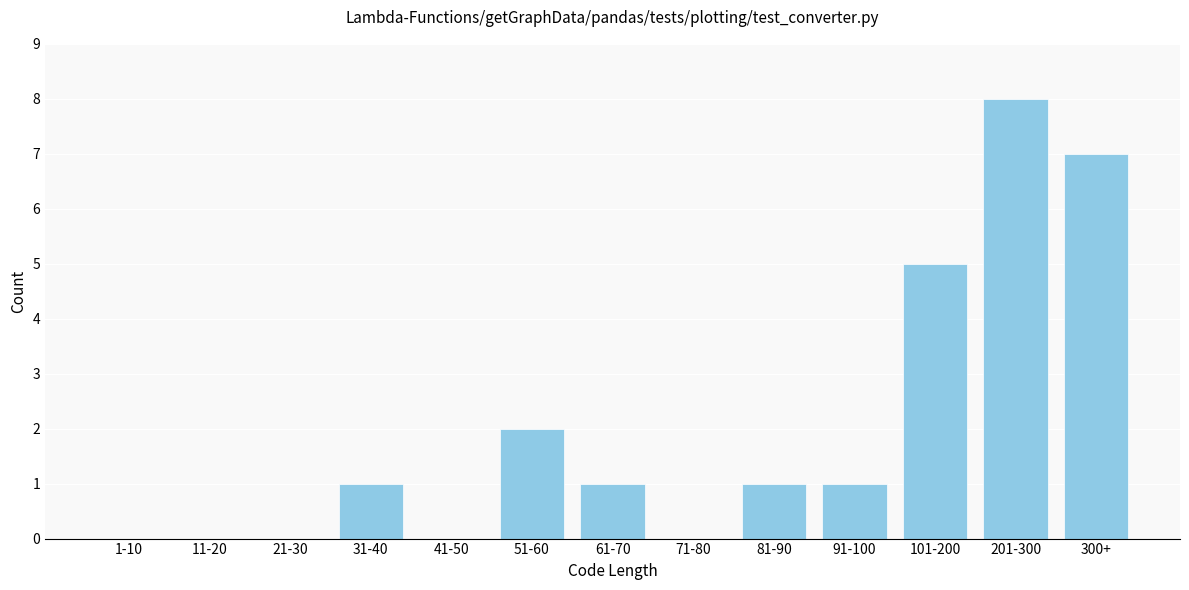

Reading left to right, transcribe all the data shown in this chart.

1-10=0	11-20=0	21-30=0	31-40=1	41-50=0	51-60=2	61-70=1	71-80=0	81-90=1	91-100=1	101-200=5	201-300=8	300+=7